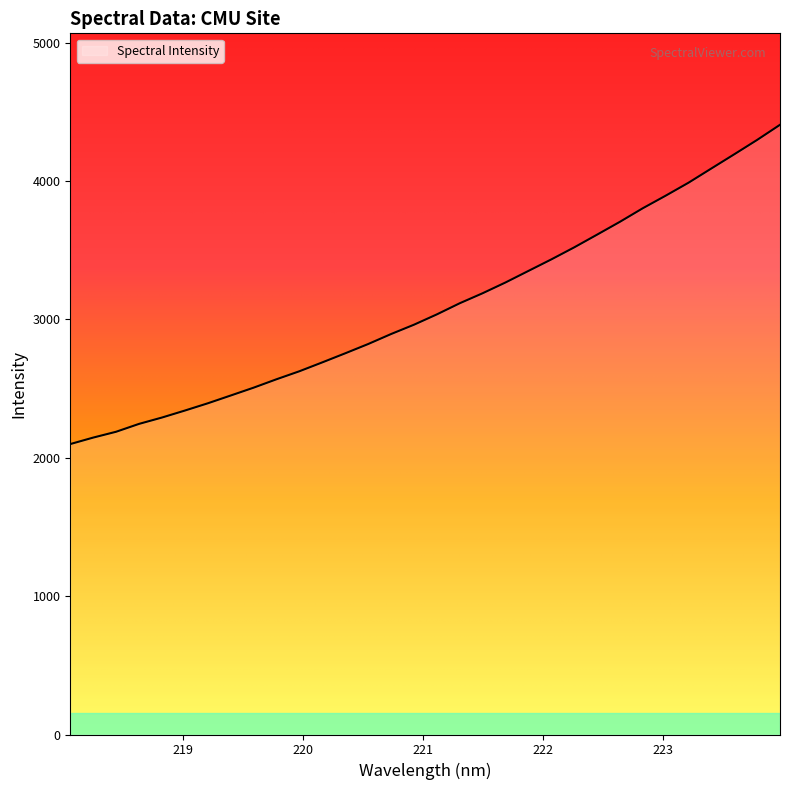

What is the difference between the maximum and minimum values?

2308.0